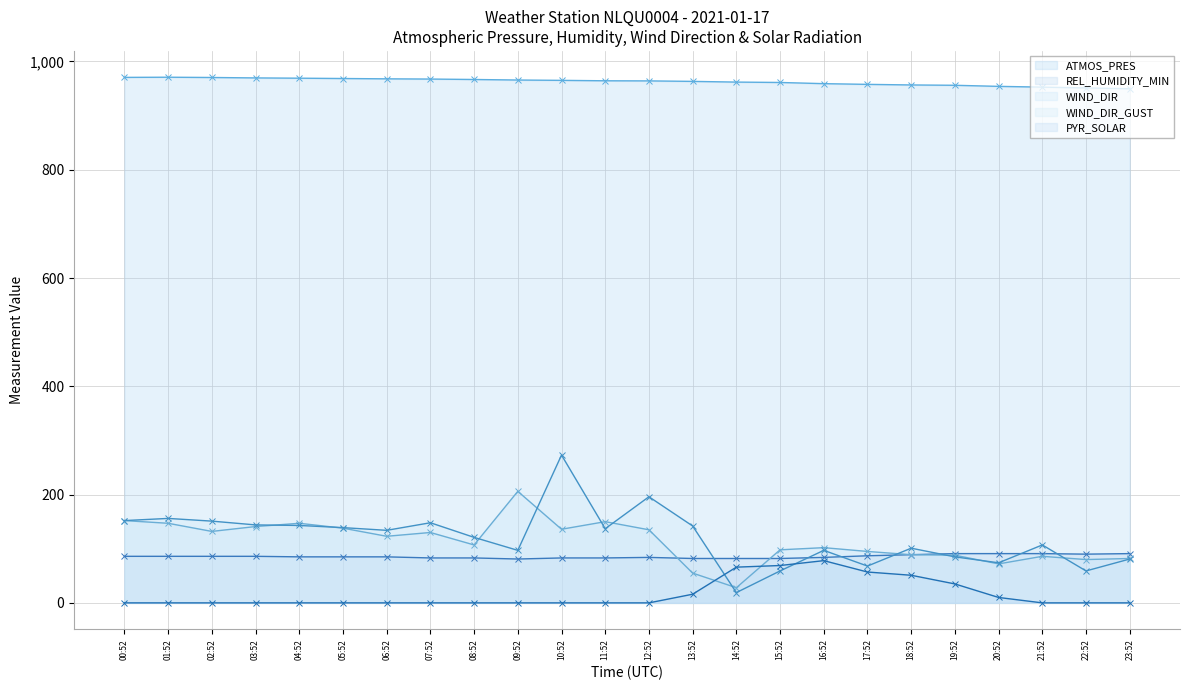

What is the difference between the PYR_SOLAR values at 02:52 and 19:52?

35.0